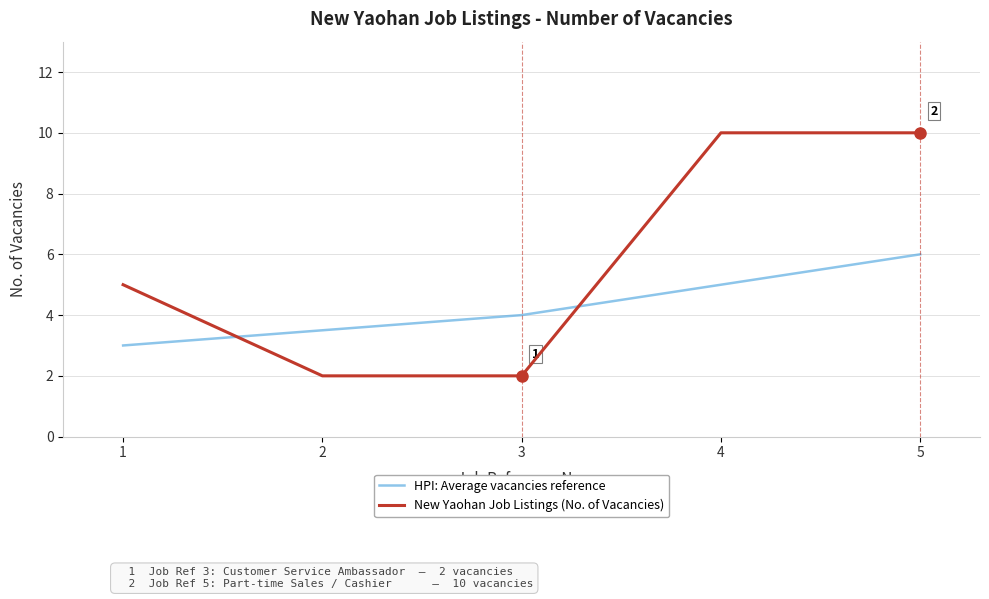

True or false: HPI: Average vacancies reference has more than 2 interior local peaks.

False